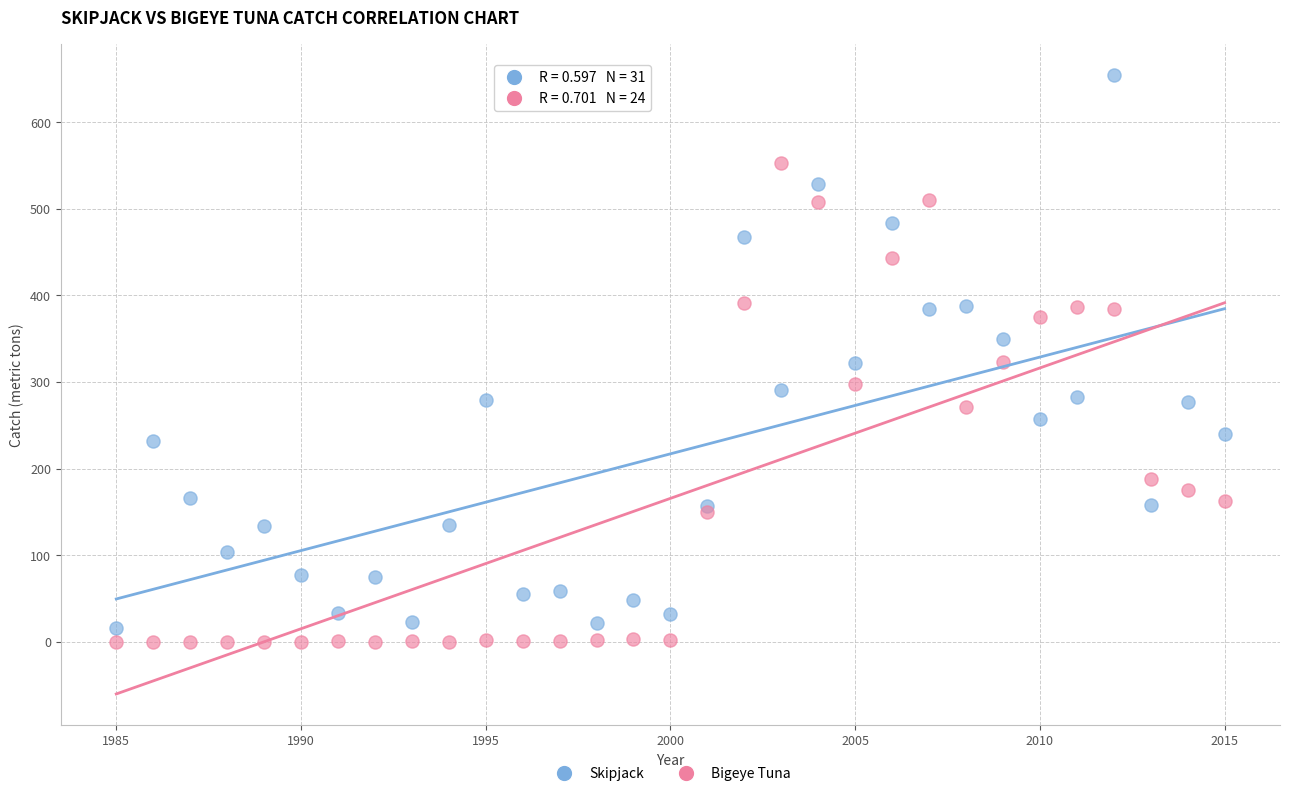

Which series has the largest Y range (max minus min)?

Skipjack